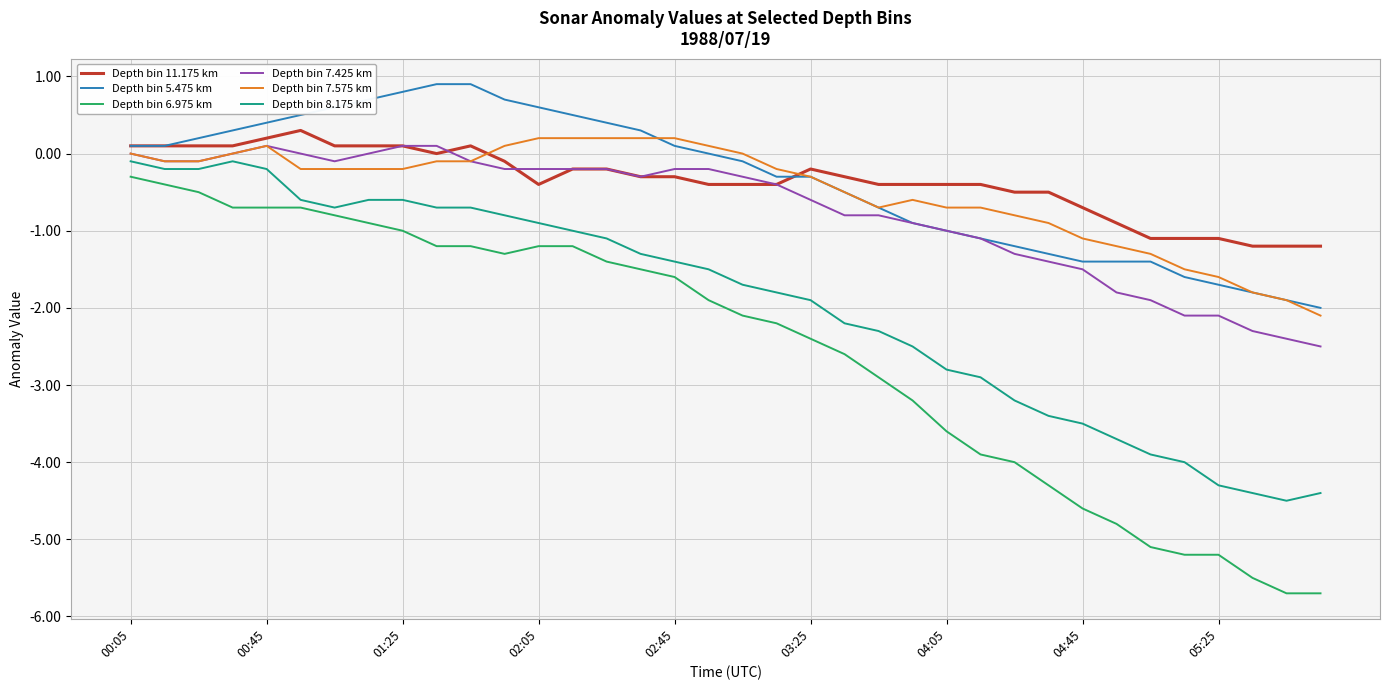

Does the chart have visible grid lines?

Yes